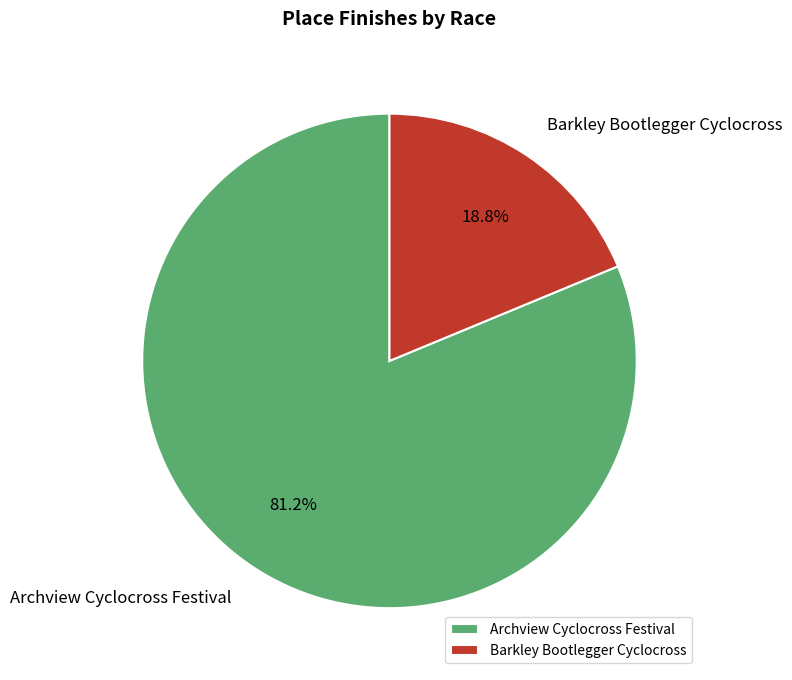

Approximately how many times larger is the value at Archview Cyclocross Festival compared to Barkley Bootlegger Cyclocross?

4.3